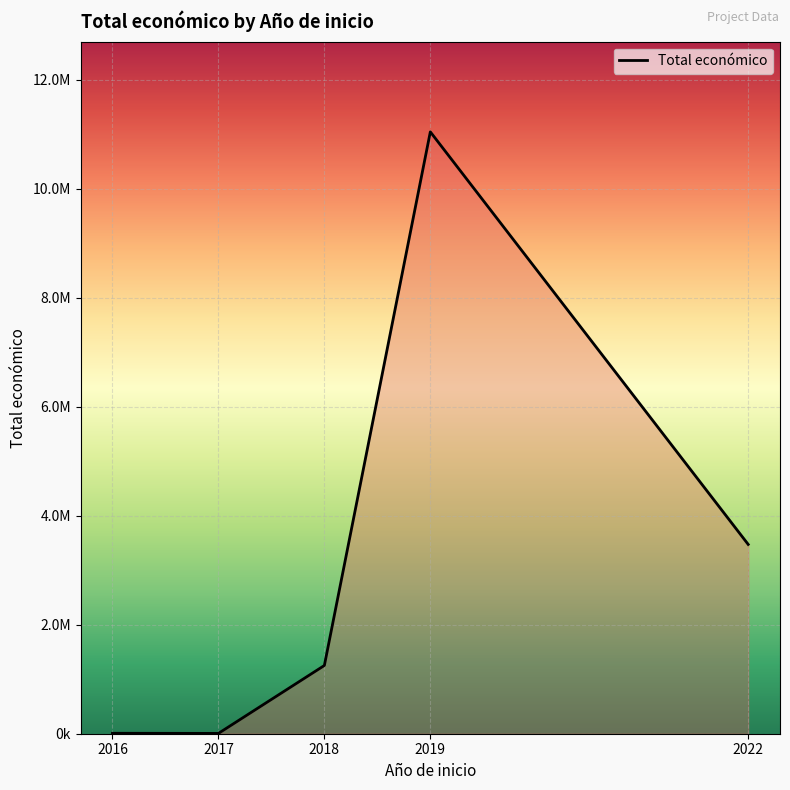

Does the chart display data point markers on the line(s)?

No